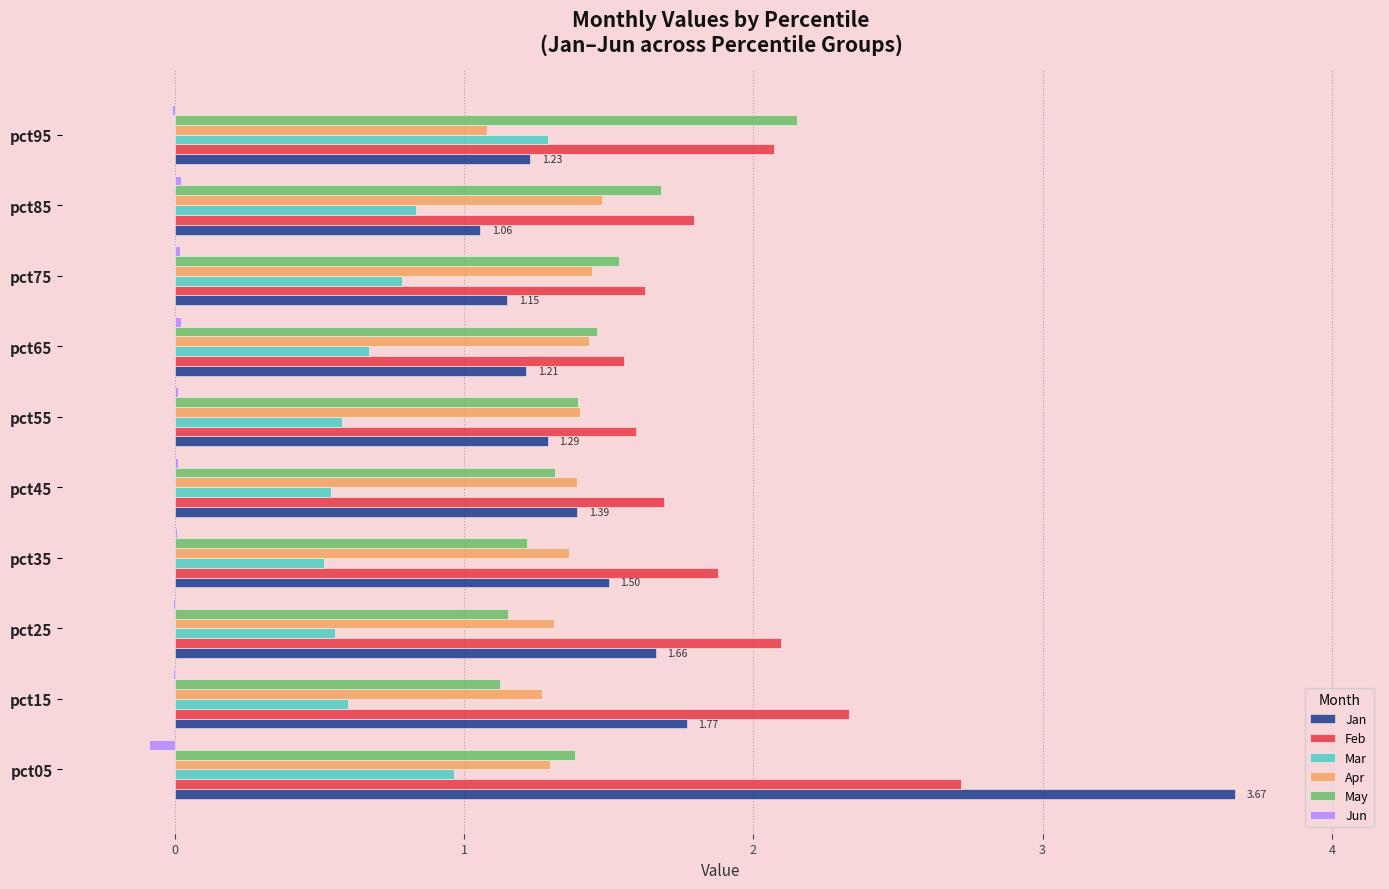

Count the number of categories in the chart.

10